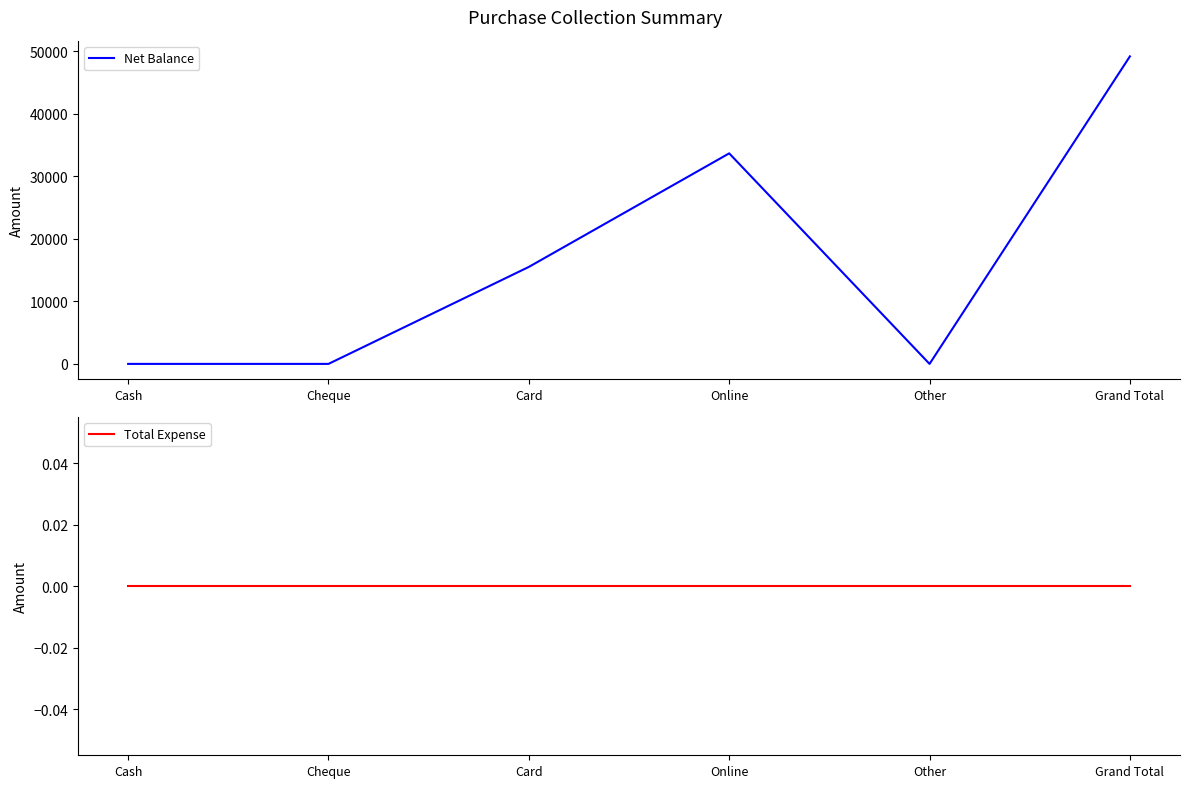

How many data points in Net Balance are above 15500?

2